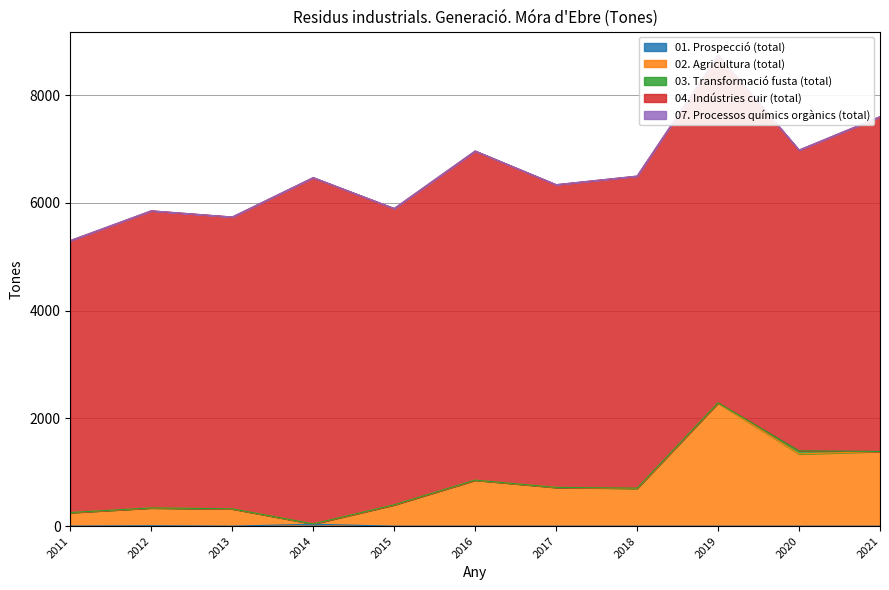

Which series has the widest spread of values?

02. Agricultura (total)